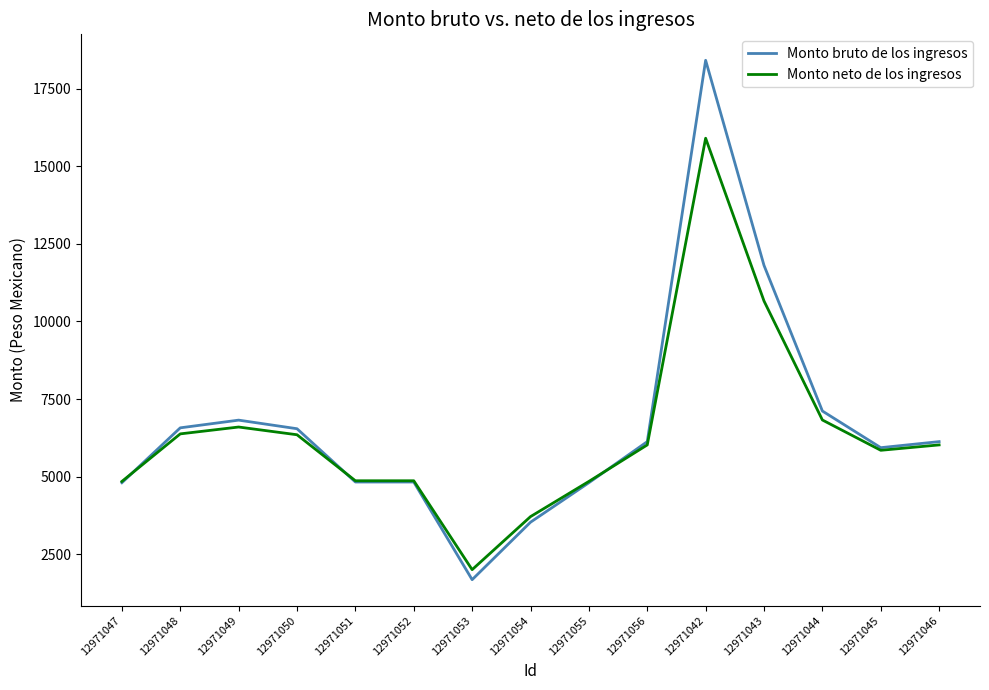

At which category is the sum across all series the highest?

12971042